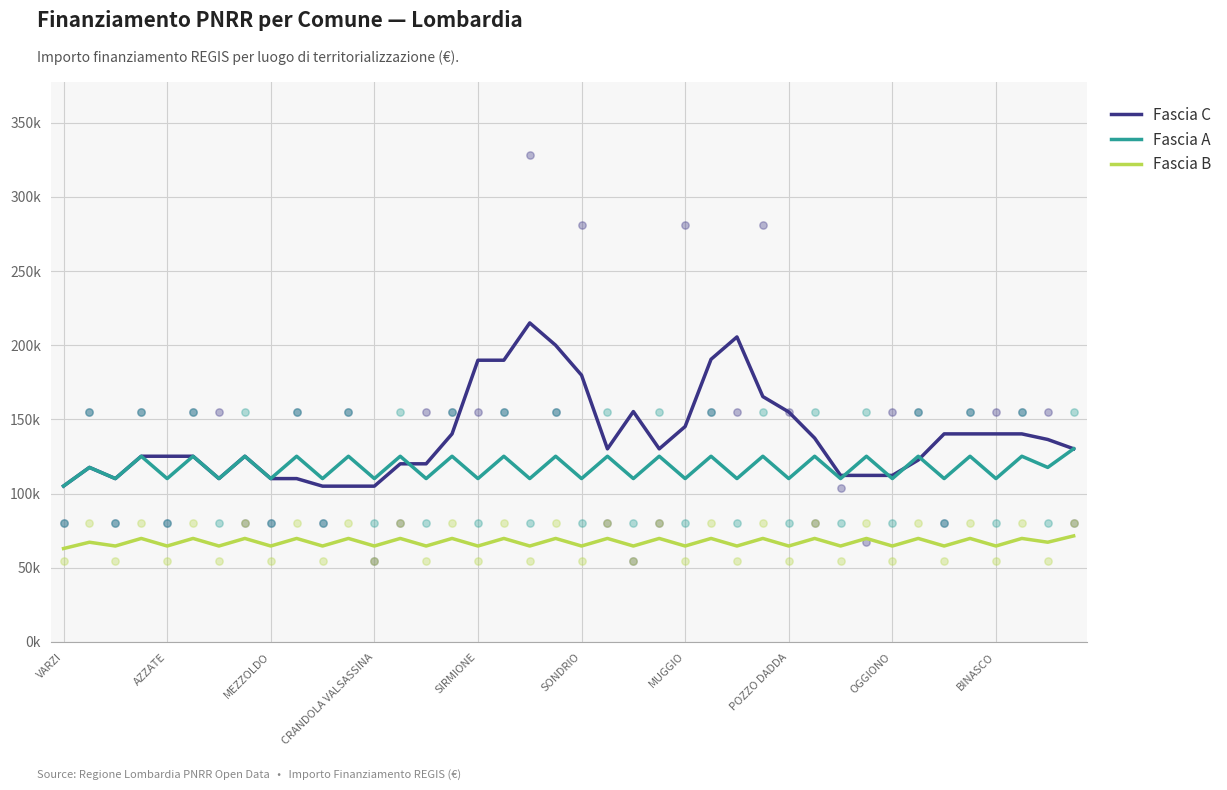

Which series reaches the minimum Y coordinate?

Fascia B